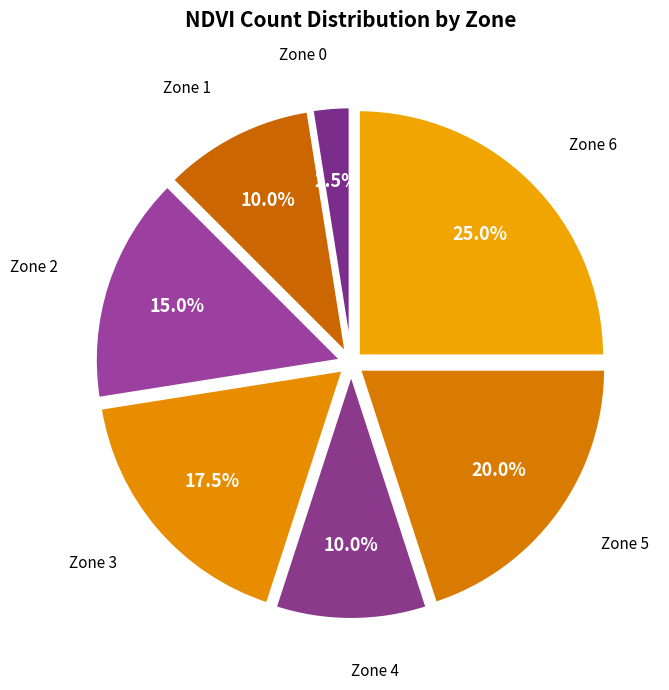

How many slices are in this pie chart?

7